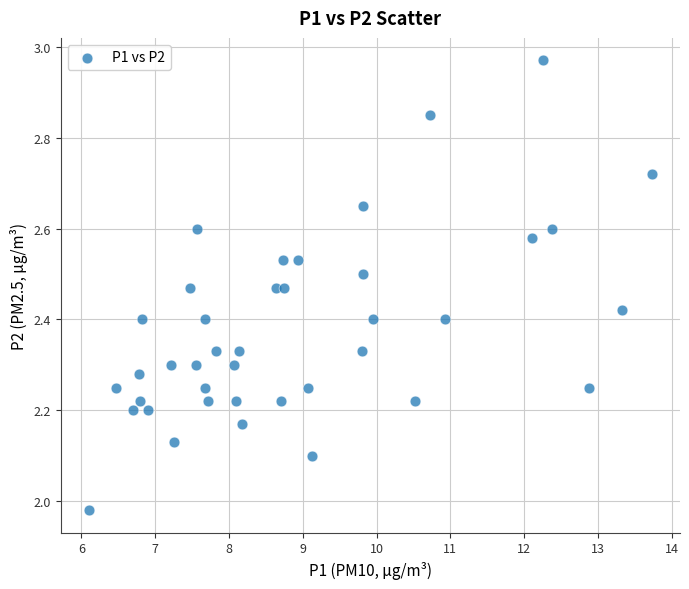

What is the range of X values (max minus min)?

7.6